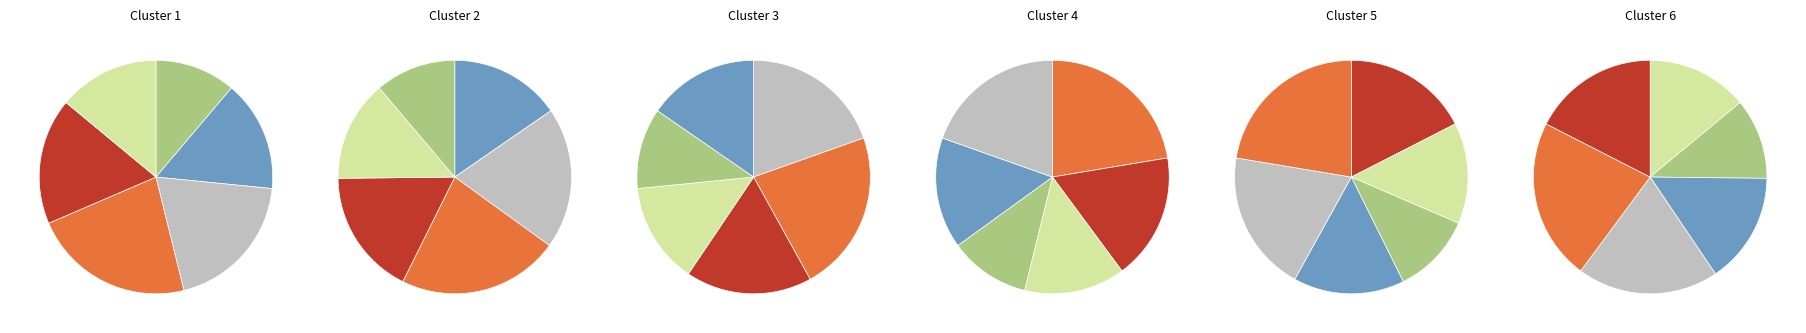

The Severní Čechy slice represents 16% of the pie. True or false?

True